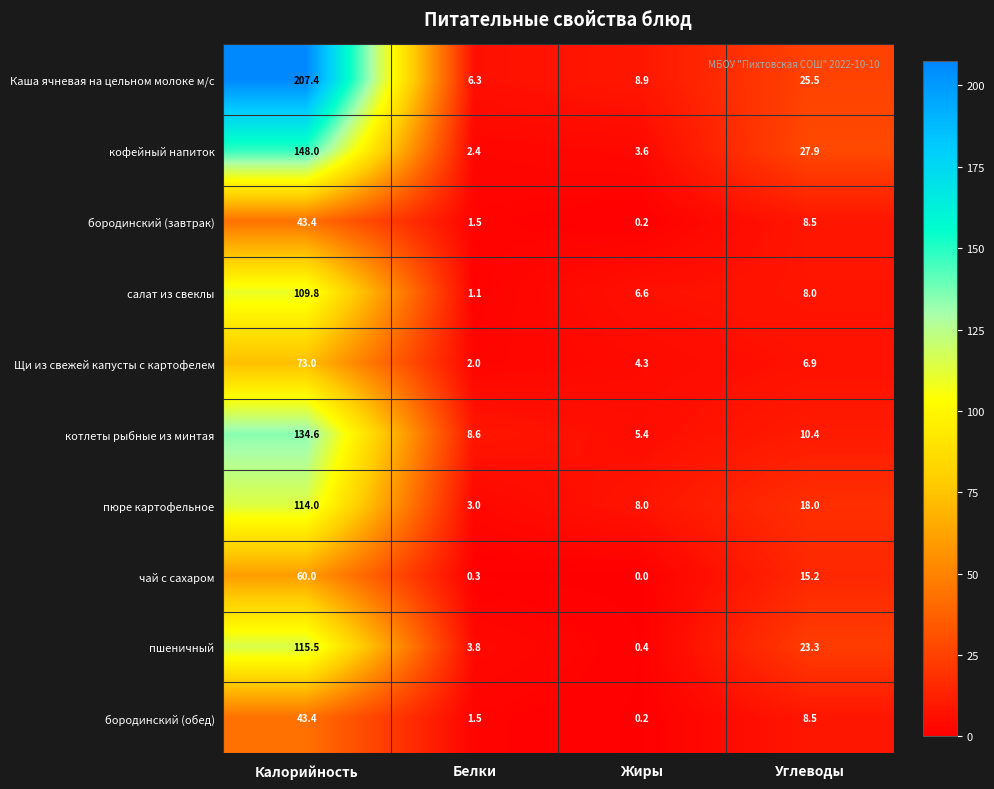

Is it true that Каша ячневая на цельном молоке м/с equals 6.3 at Белки?

True